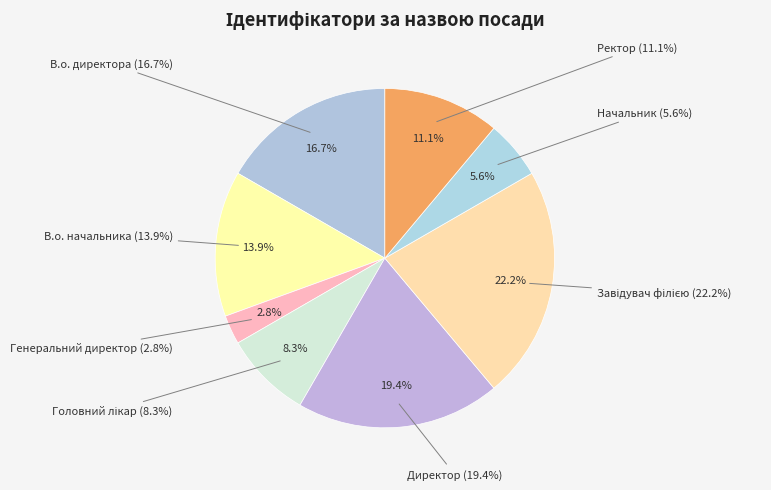

To the nearest percent, what is the combined percentage of Ректор and Генеральний директор?

14%